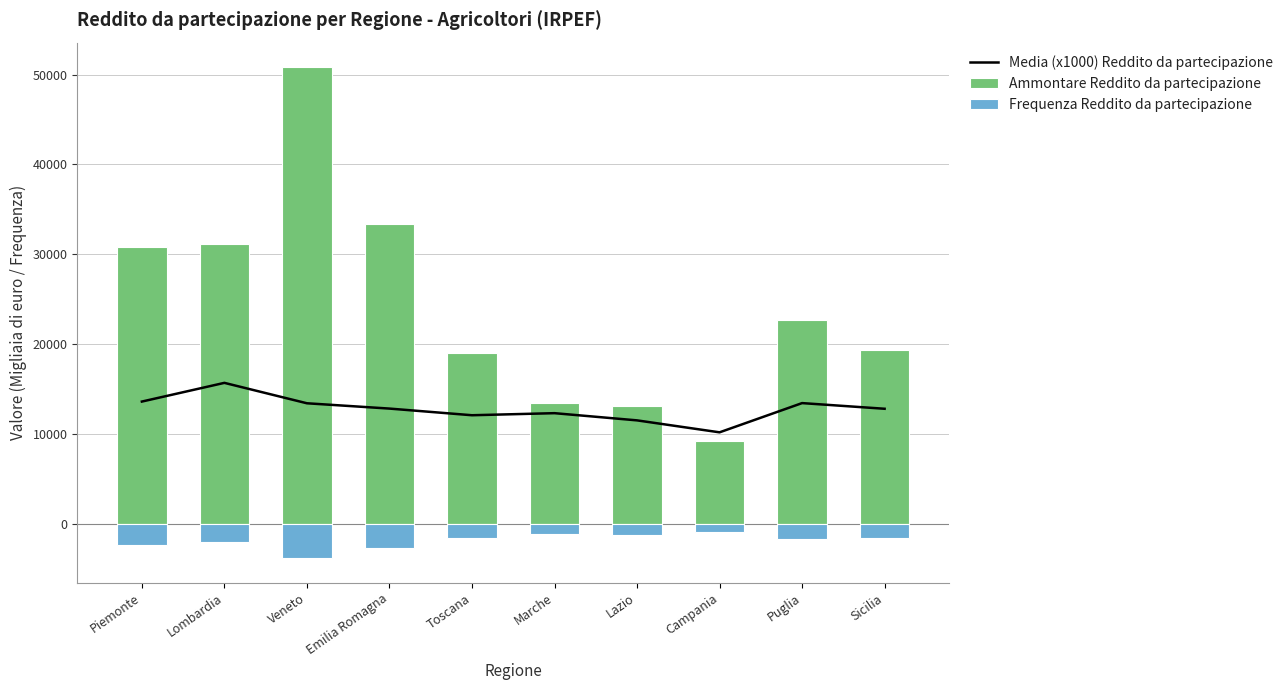

At which category is the sum across all series the highest?

Veneto